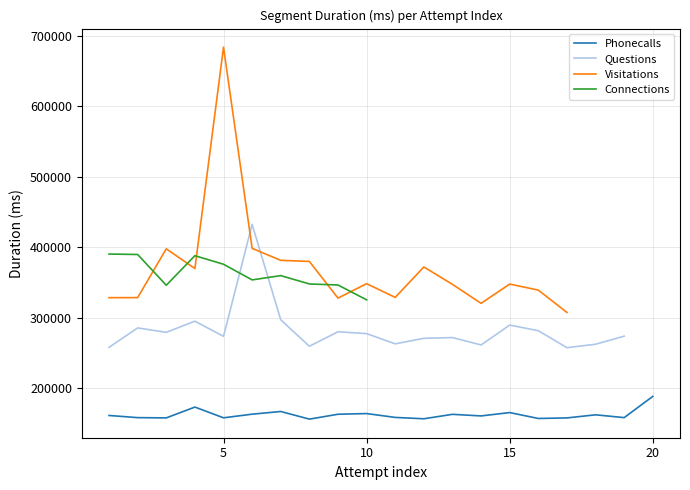

What is the value of the Questions point at the 8th from the left?

259695.0